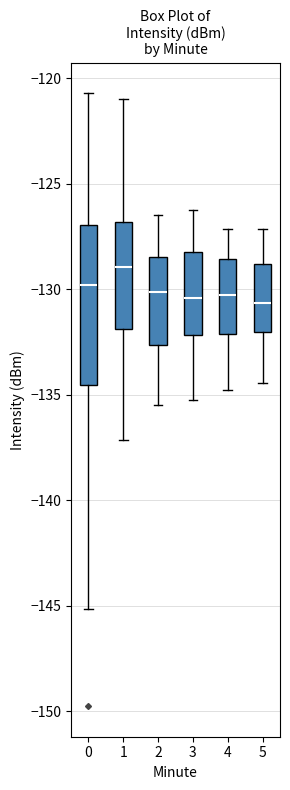

Where does the upper whisker of the box at x = 1 end on the y-axis? The values are not printed on the chart, so give them approximately, as read against the axis.

-121.0